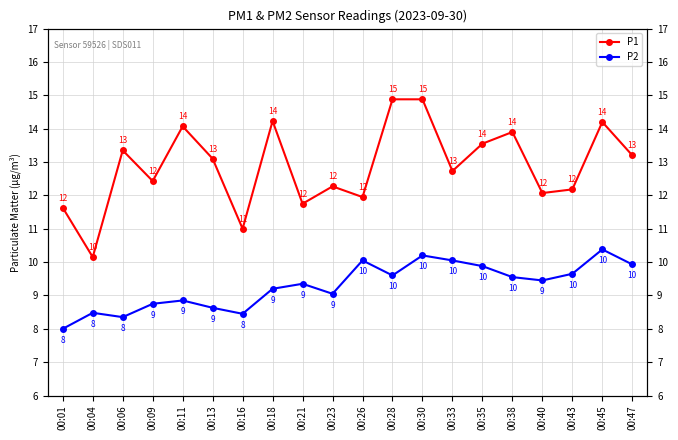

How many lines are shown in the chart?

2